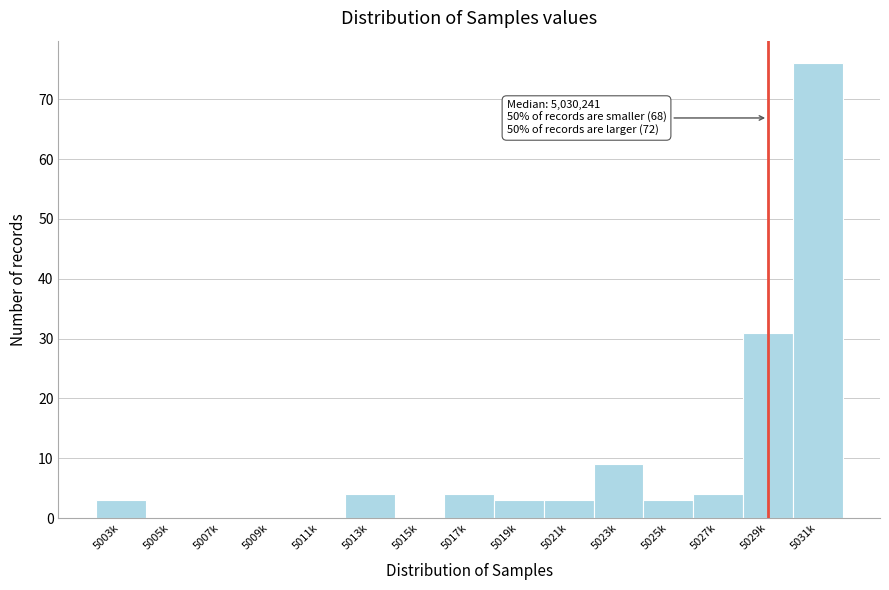

Reading right to left, what are all the values shown in this chart?

5031k=76	5029k=31	5027k=4	5025k=3	5023k=9	5021k=3	5019k=3	5017k=4	5015k=0	5013k=4	5011k=0	5009k=0	5007k=0	5005k=0	5003k=3